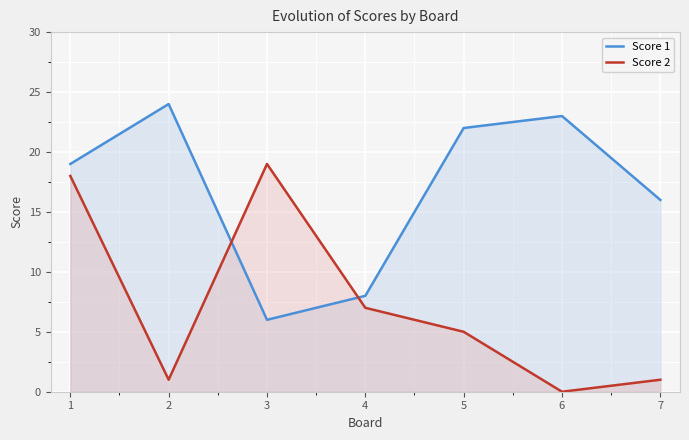

Where does the Score 2 series first go above 5?

1